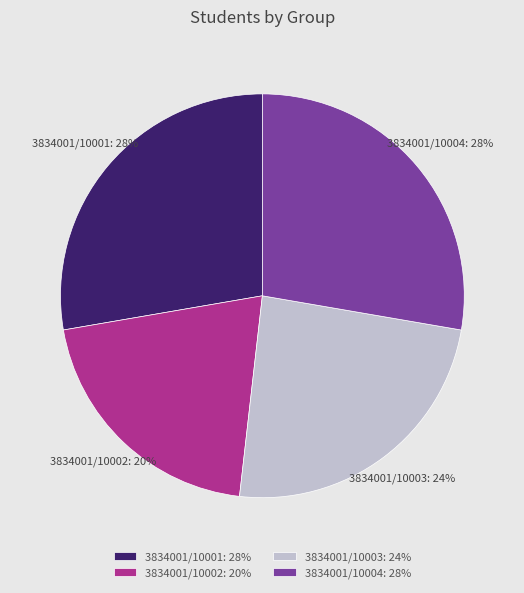

Which category has the smallest portion of the pie?

3834001/10002